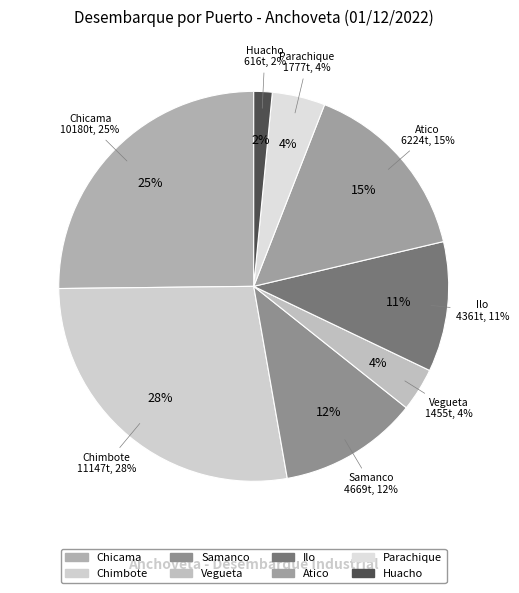

Is it true that Chimbote is 41% of the pie?

False